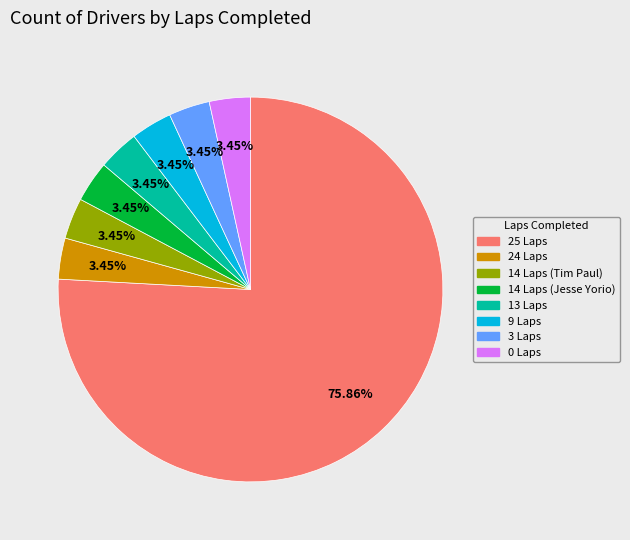

To the nearest percent, what portion does 14 Laps (Tim Paul) represent?

3%